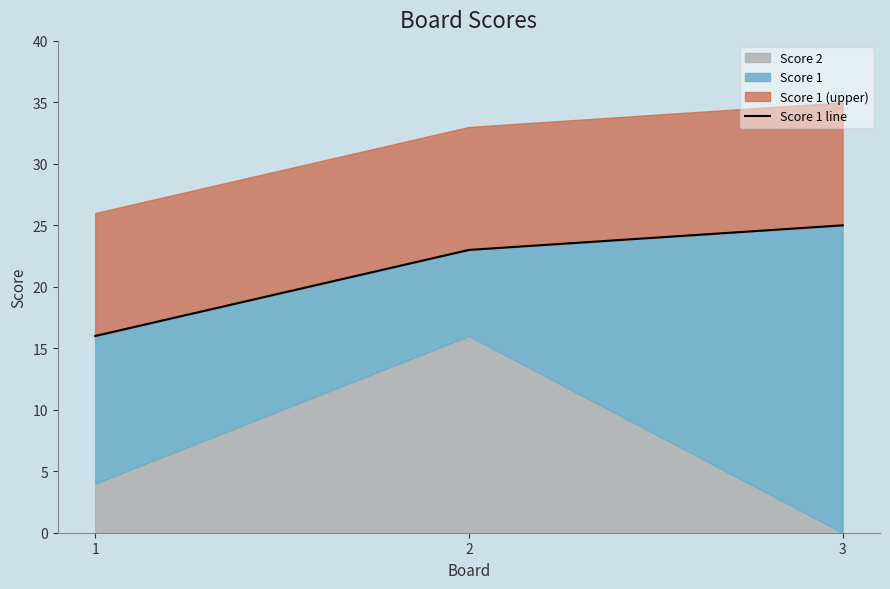

Rank the categories by value from lowest to highest.

1, 2, 3